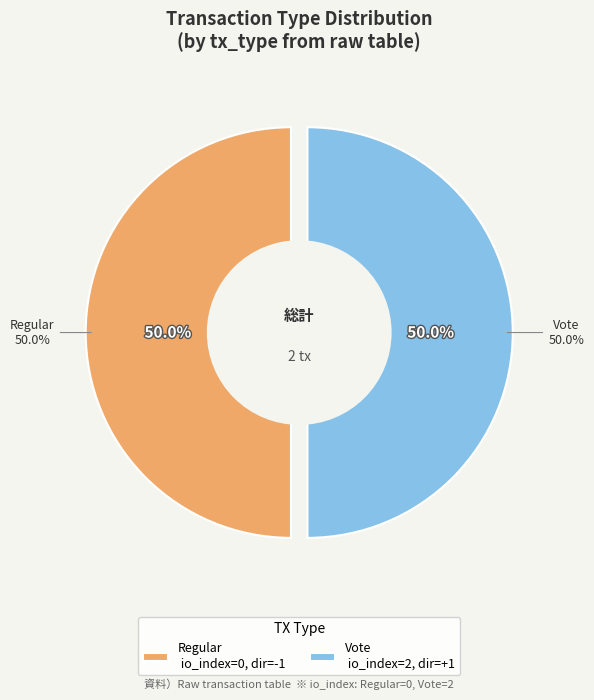

Rank the categories by value from lowest to highest.

Regular, Vote